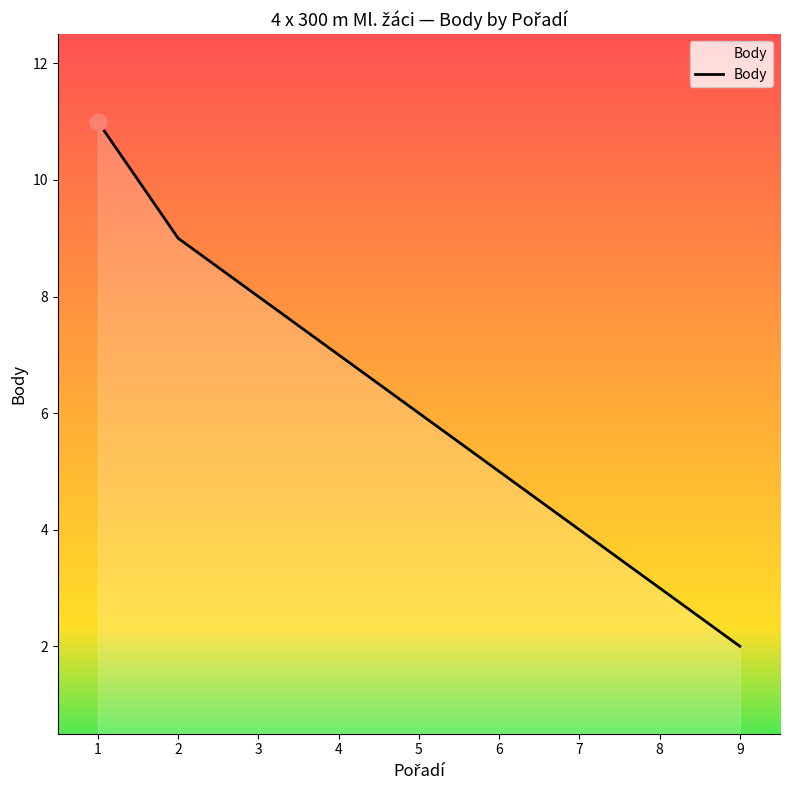

What is the greatest value displayed?

11